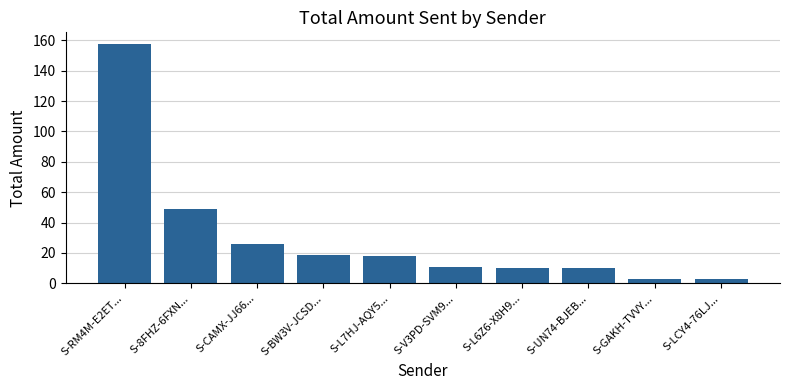

The value at S-BW3V-JCSD... is 28.6. True or false?

False